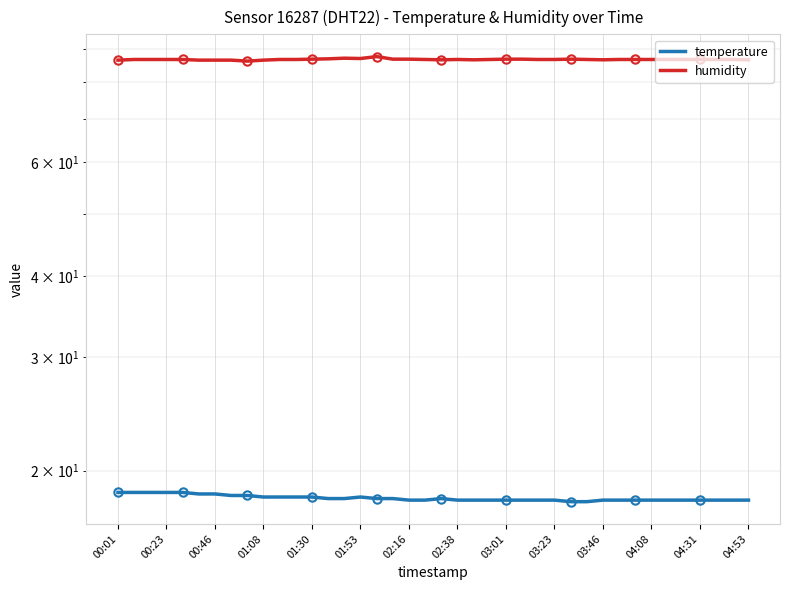

True or false: humidity and temperature cross at least once.

False